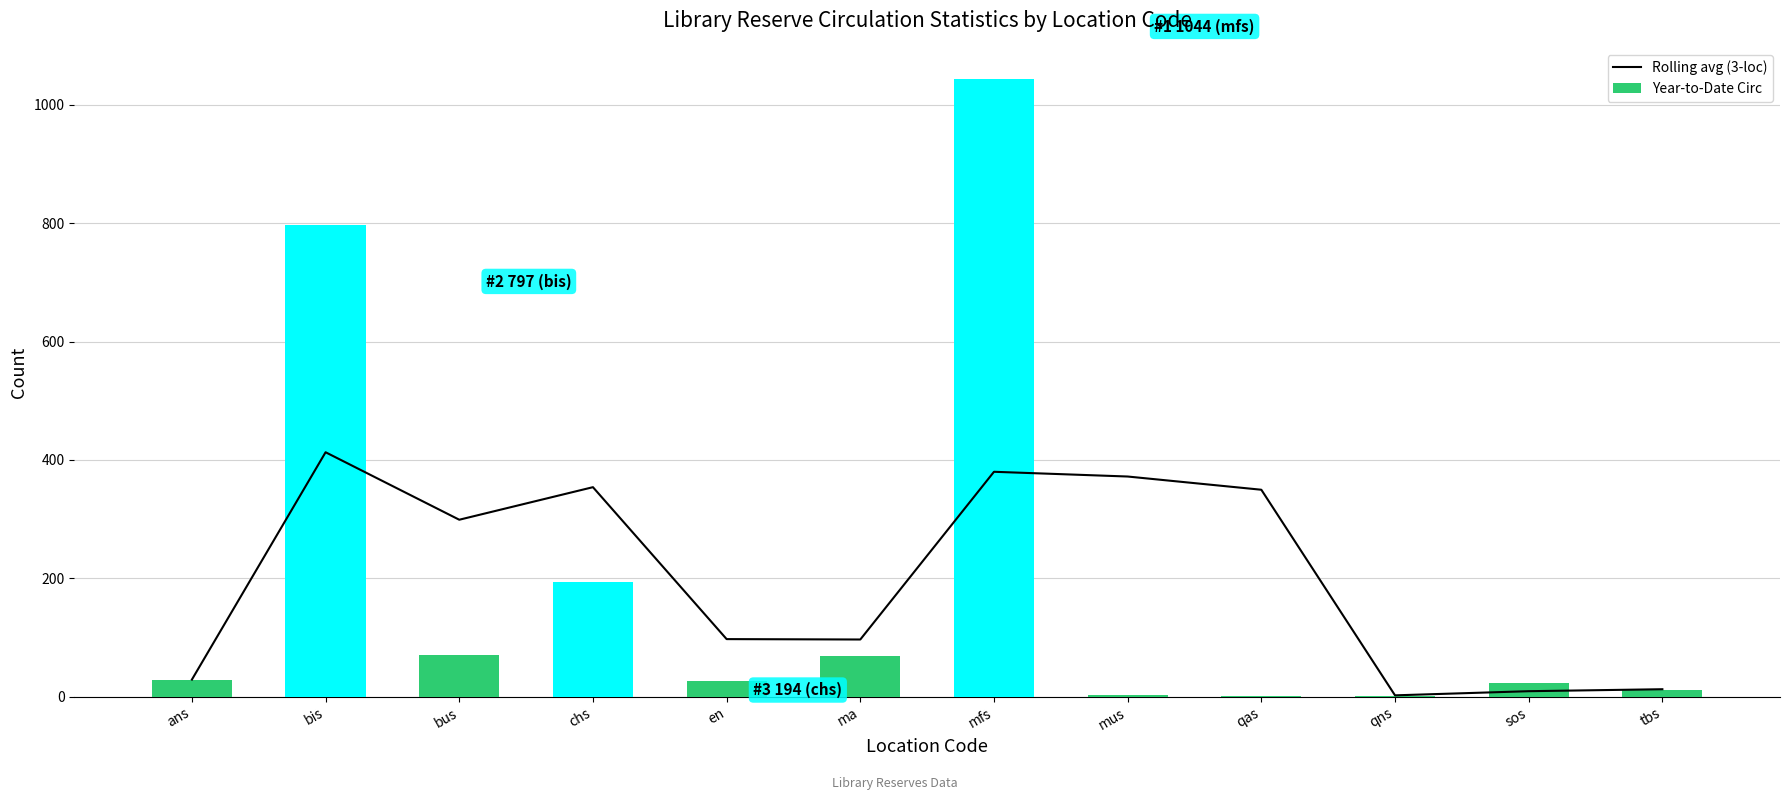

Reading left to right, transcribe all the data shown in this chart.

Rolling avg (3-loc): ans=29.0	bis=413.0	bus=299.0	chs=354.0	en=97.3	ma=96.7	mfs=380.0	mus=372.0	qas=349.7	qns=2.3	sos=9.3	tbs=12.7
Year-to-Date Circ: ans=29.0	bis=797.0	bus=71.0	chs=194.0	en=27.0	ma=69.0	mfs=1044.0	mus=3.0	qas=2.0	qns=2.0	sos=24.0	tbs=12.0